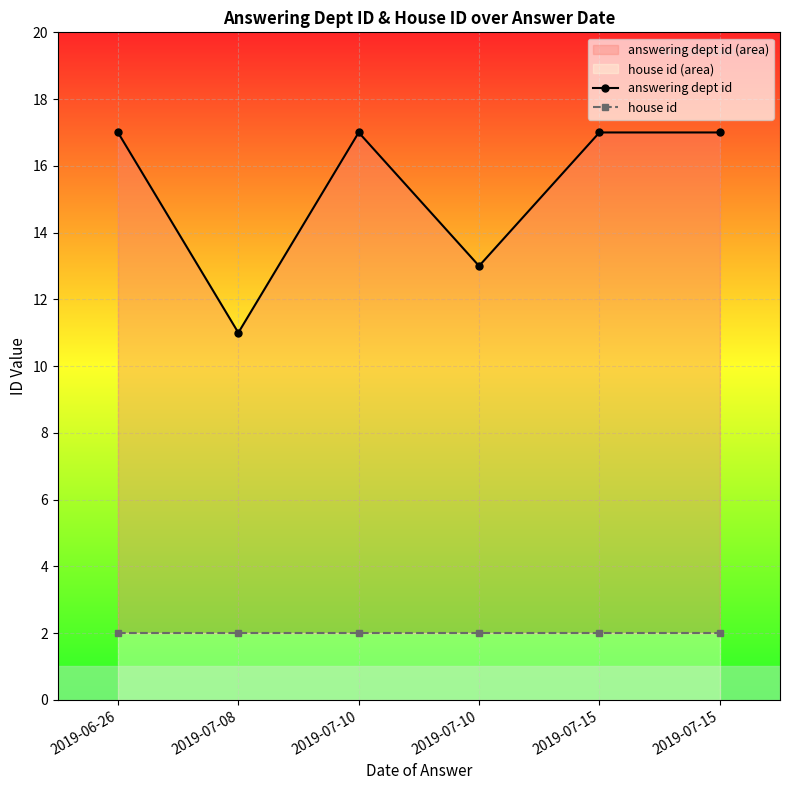

What is the label of the 4th point from the left?

2019-07-10